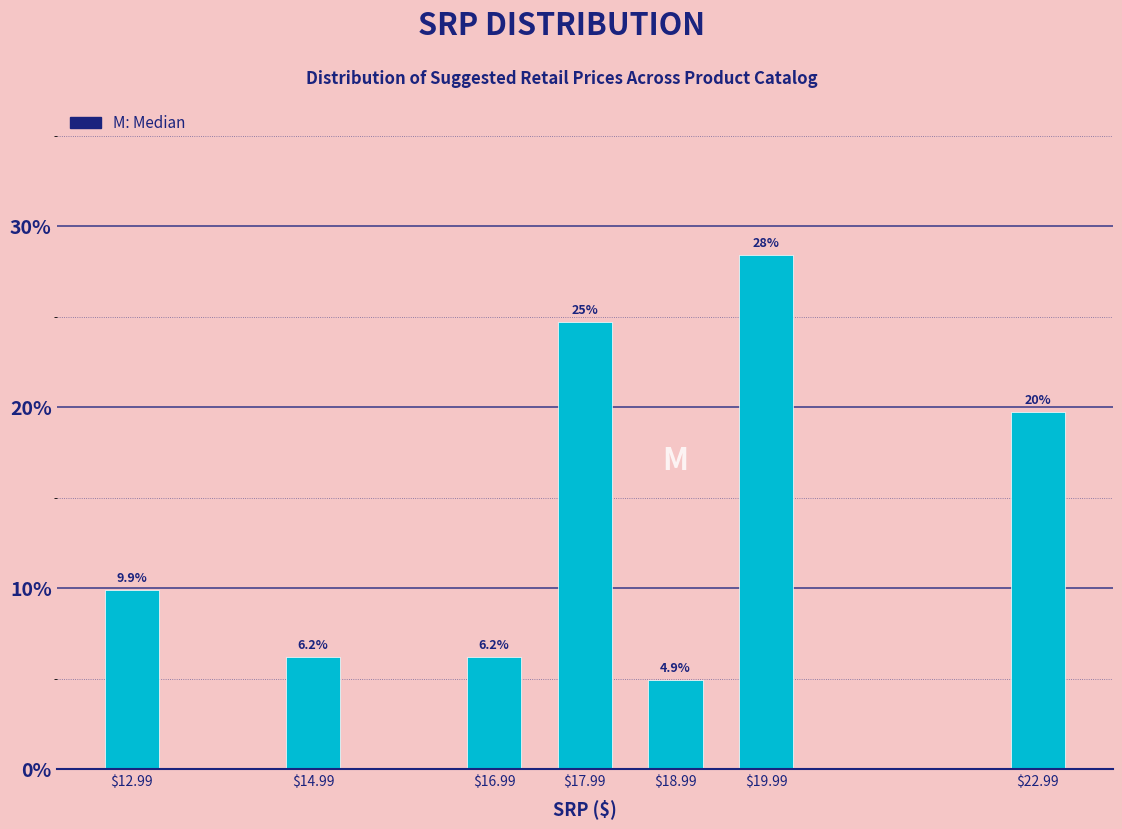

Reading right to left, transcribe all the data shown in this chart.

19.8	28.4	4.9	24.7	6.2	6.2	9.9